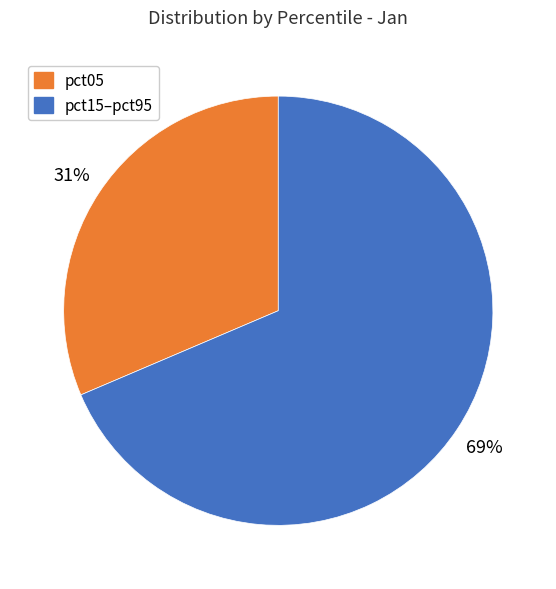

How many segments does this pie chart have?

2